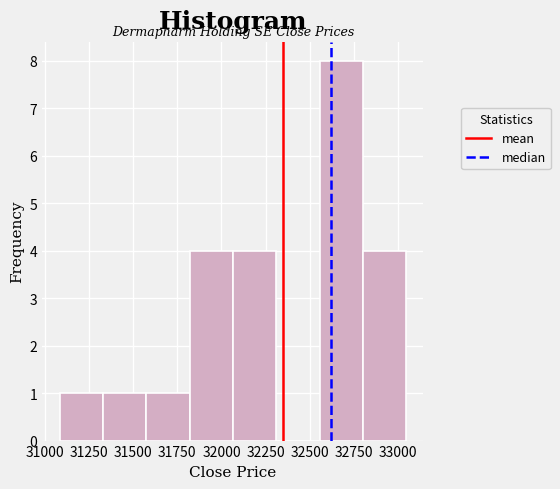

Which range on the x-axis has the tallest bar?

32550 to 32800